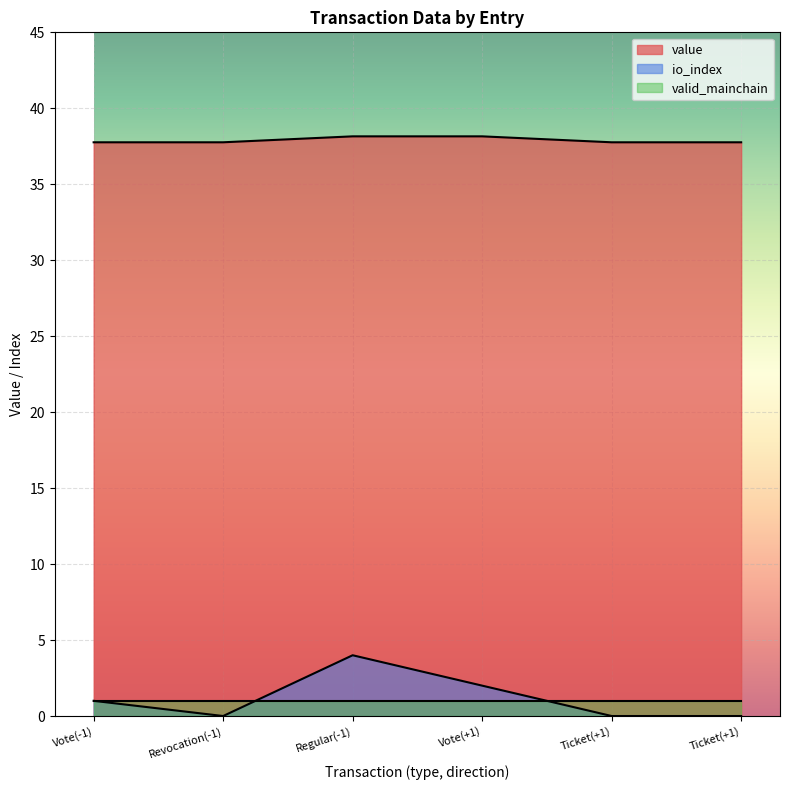

What is the spread (max minus min) of values at Vote(-1)?

36.8